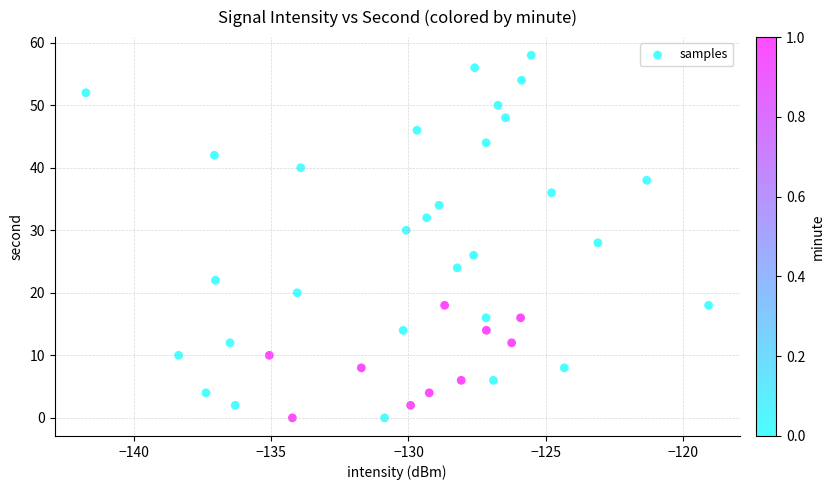

What is the range of Y values (max minus min)?

58